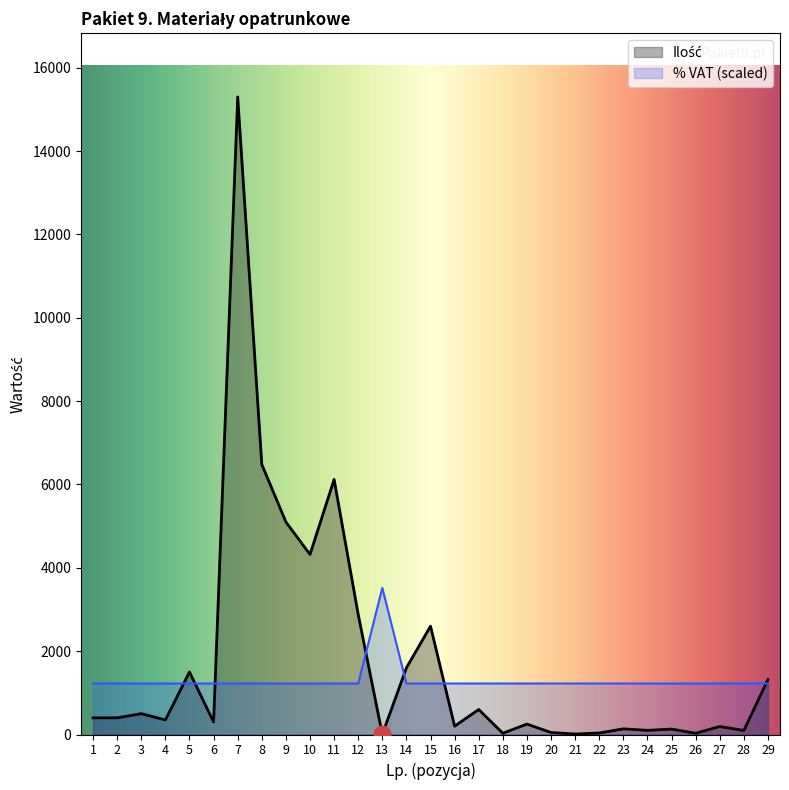

The % VAT series shows 1854 at 23. True or false?

False